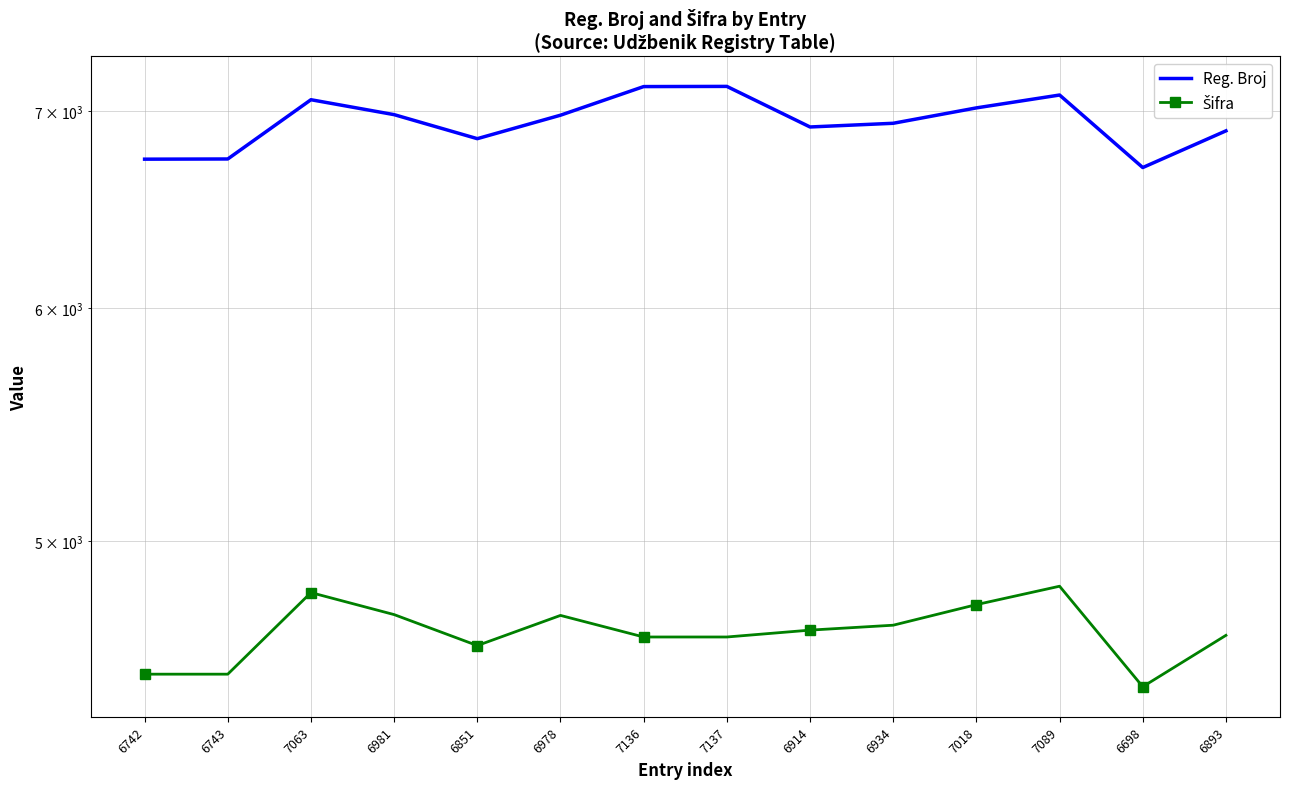

What is the difference between the highest and lowest values at 7136?

2497